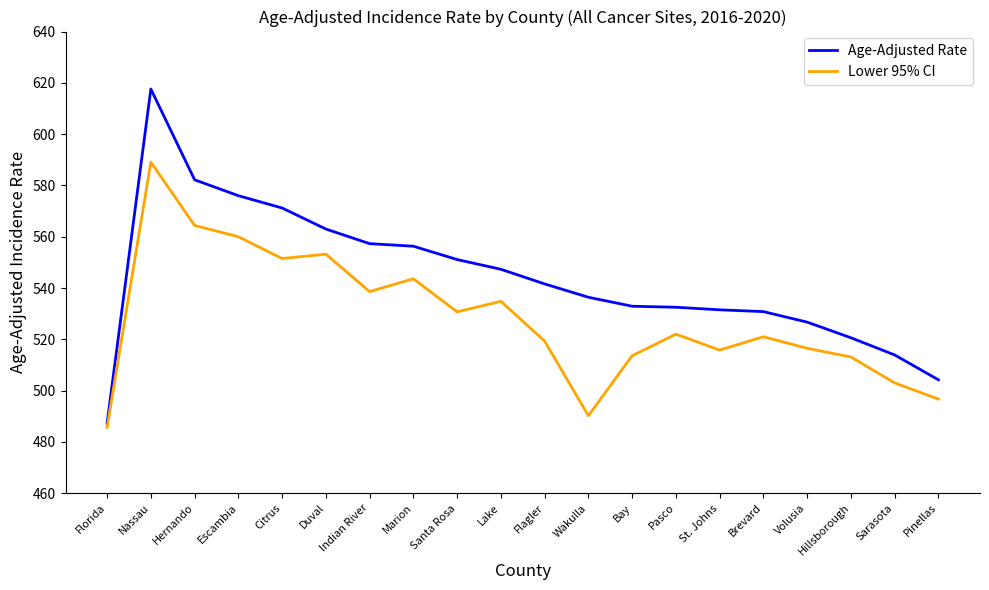

At which label does Age-Adjusted Rate first exceed 541?

Nassau